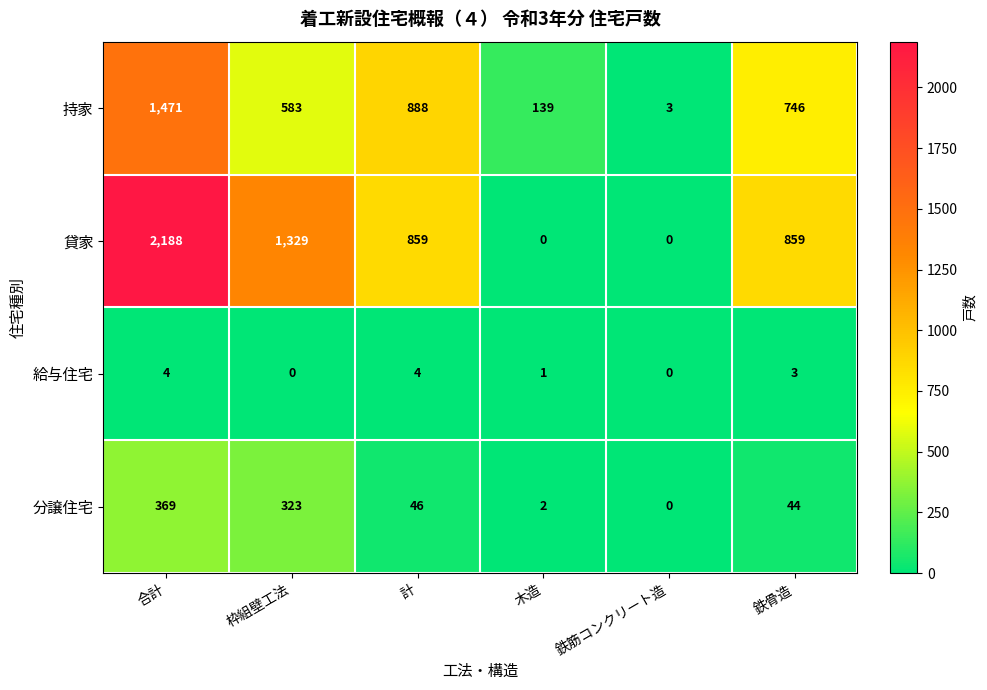

The 貸家 series shows 1033 at 合計. True or false?

False